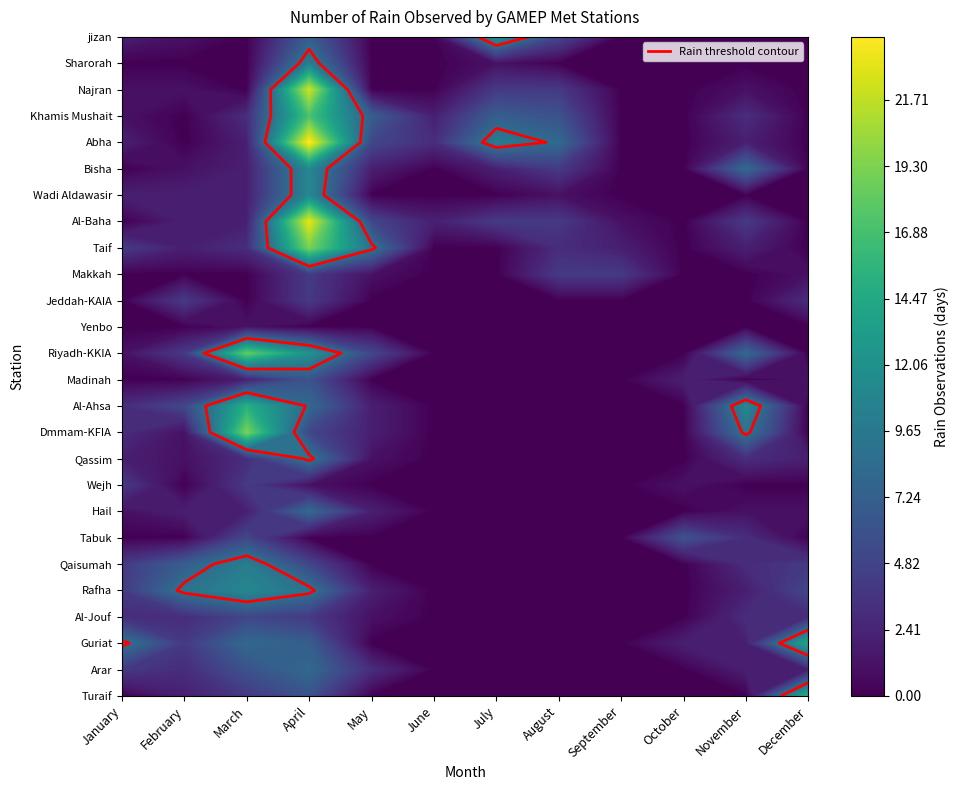

What is the sum of the Hail values at November and December?

2